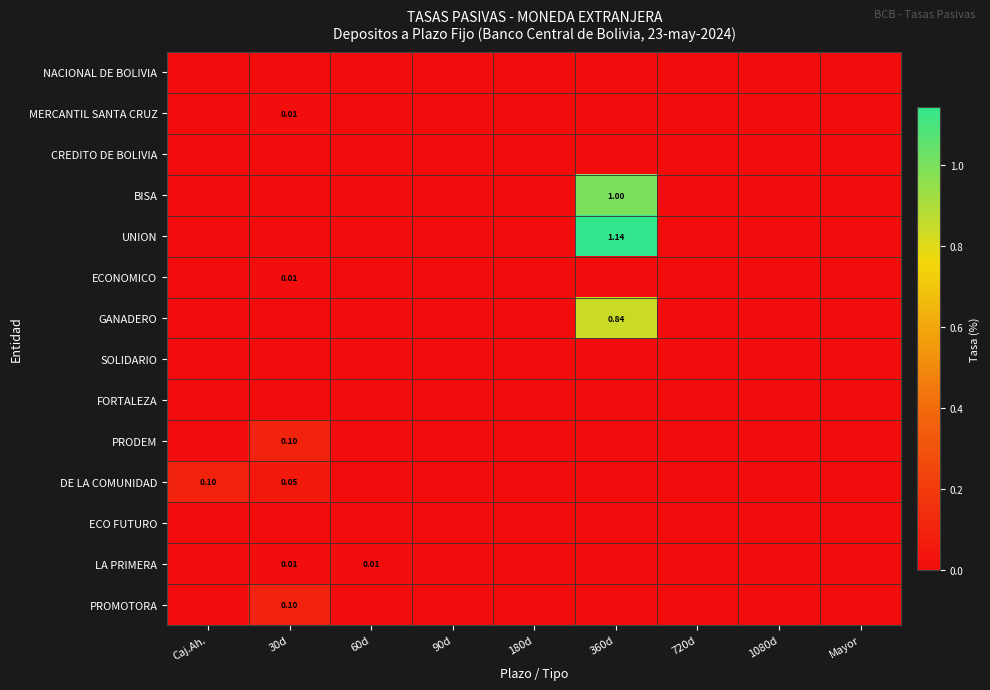

True or false: FORTALEZA has a value of 0.0 at 720d.

True